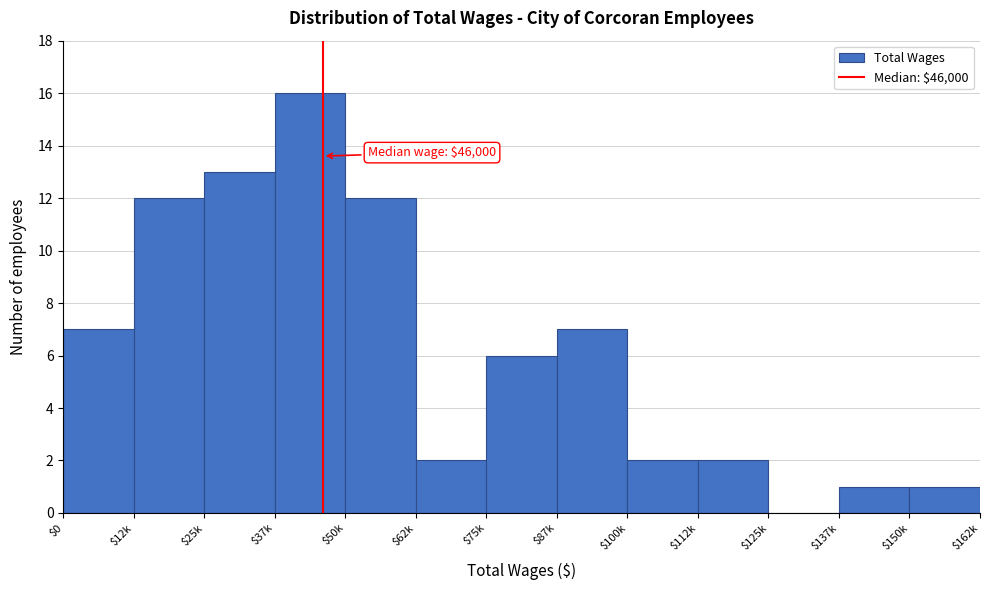

The chart shows a value of 6 at $75k. True or false?

True